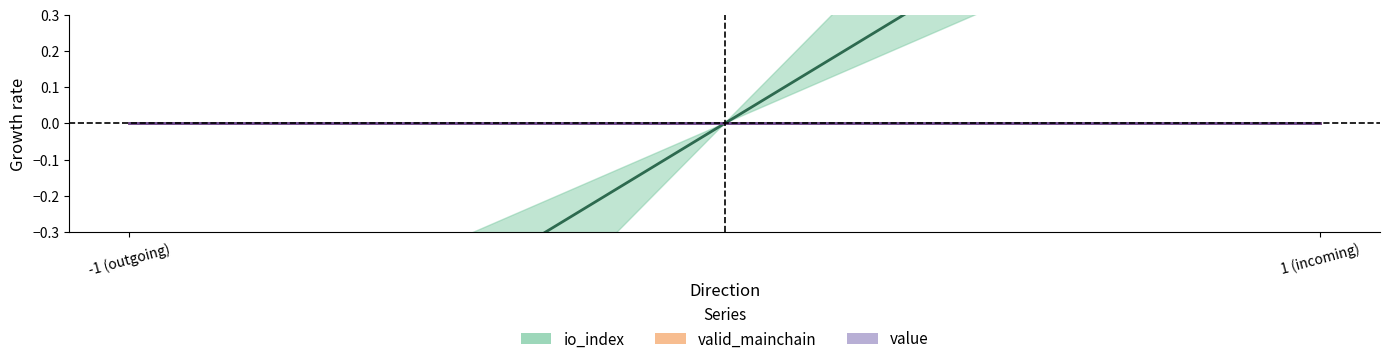

Is this an area chart (filled region under the line)?

No